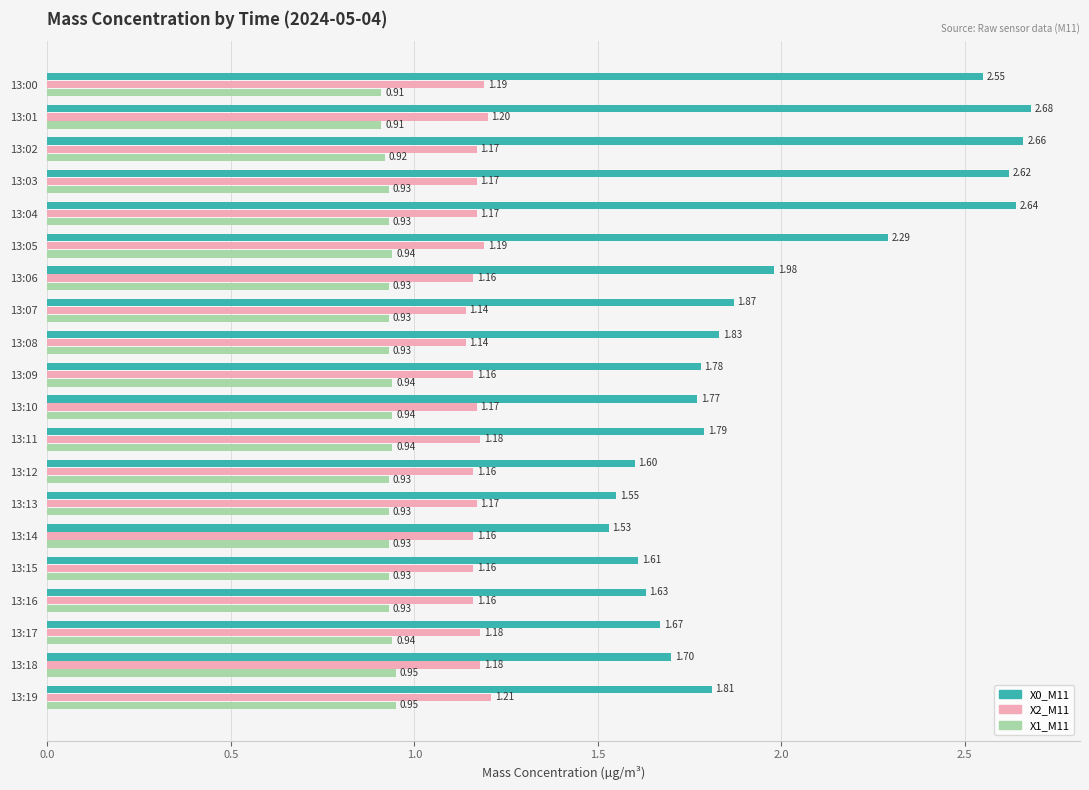

What is the difference between the X0_M11 values at 13:07 and 13:12?

0.3